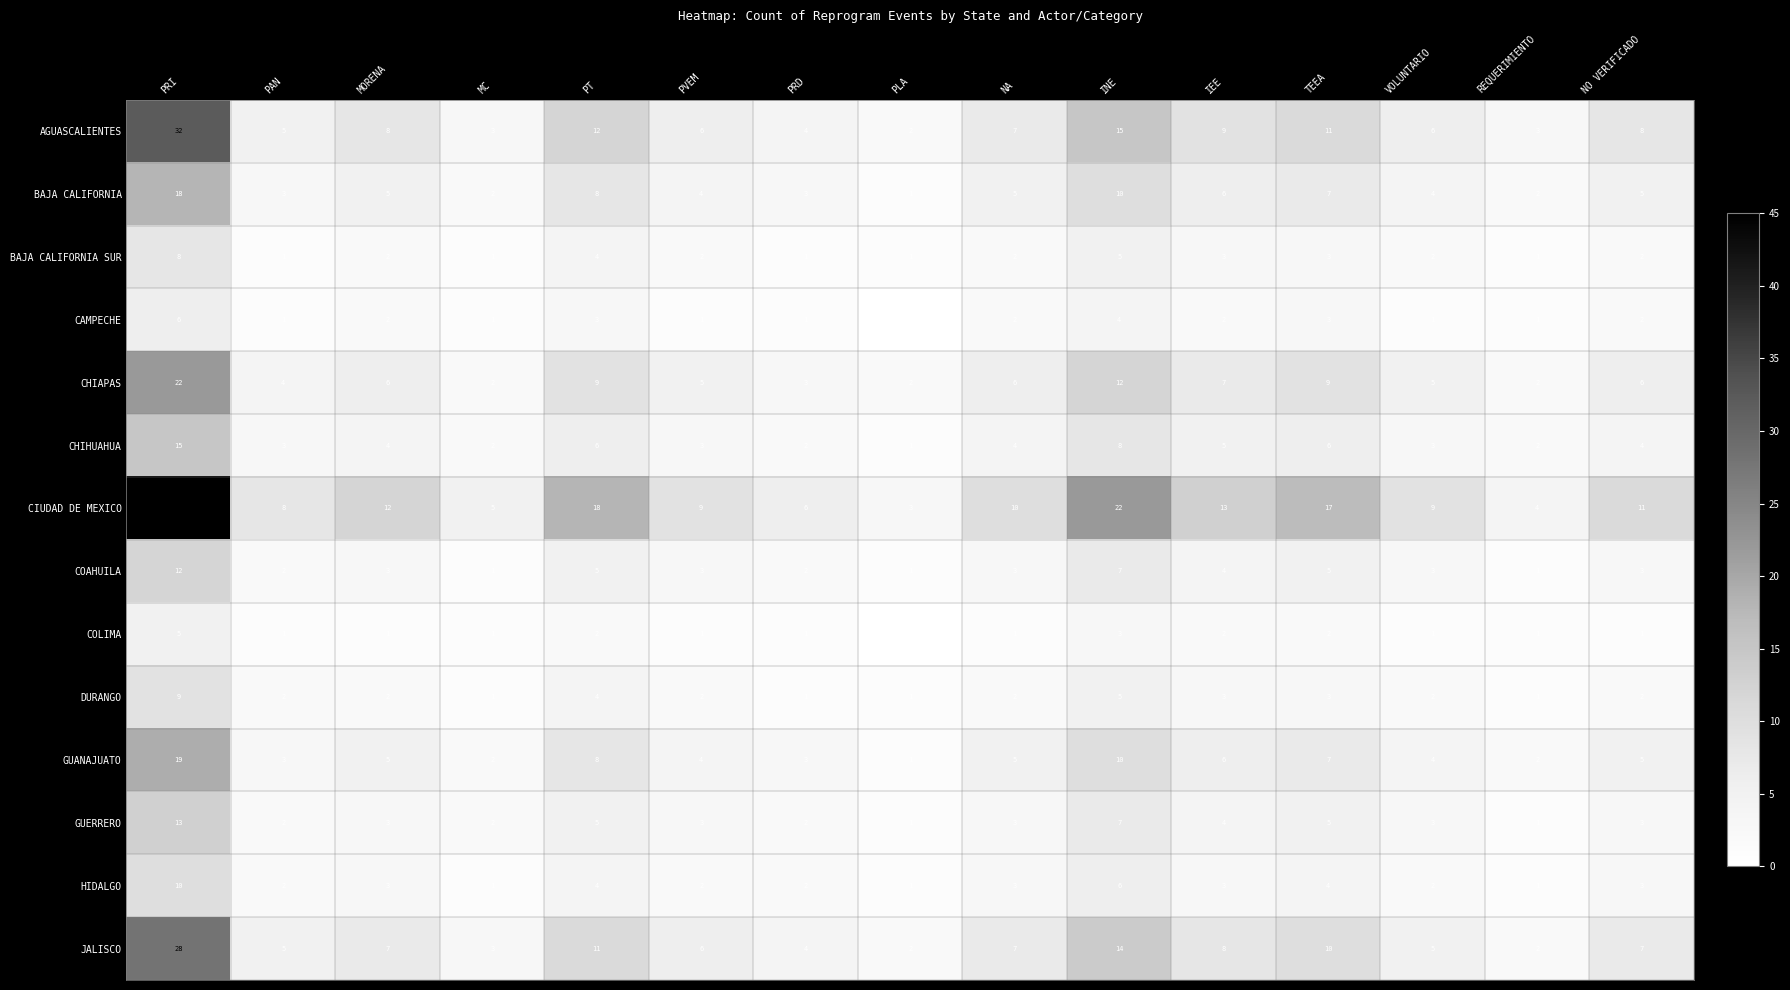

How many data points does each series have?

15